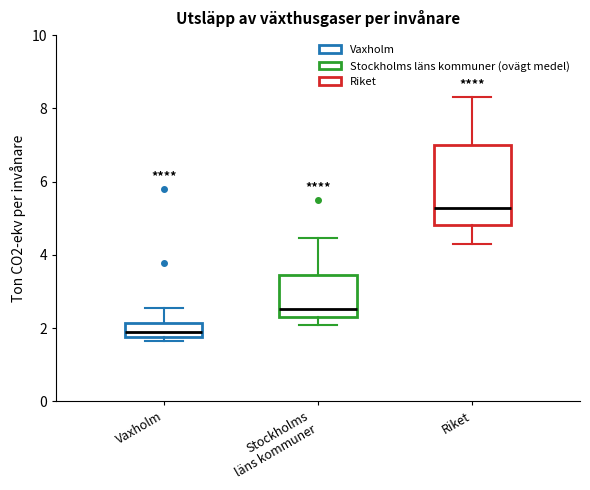

Which box has the lowest median line?

Vaxholm